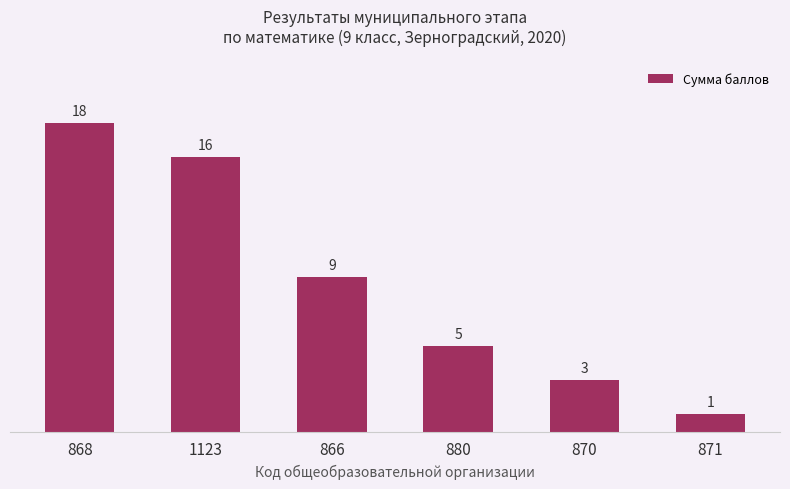

What is the label of the 2nd bar from the left?

1123